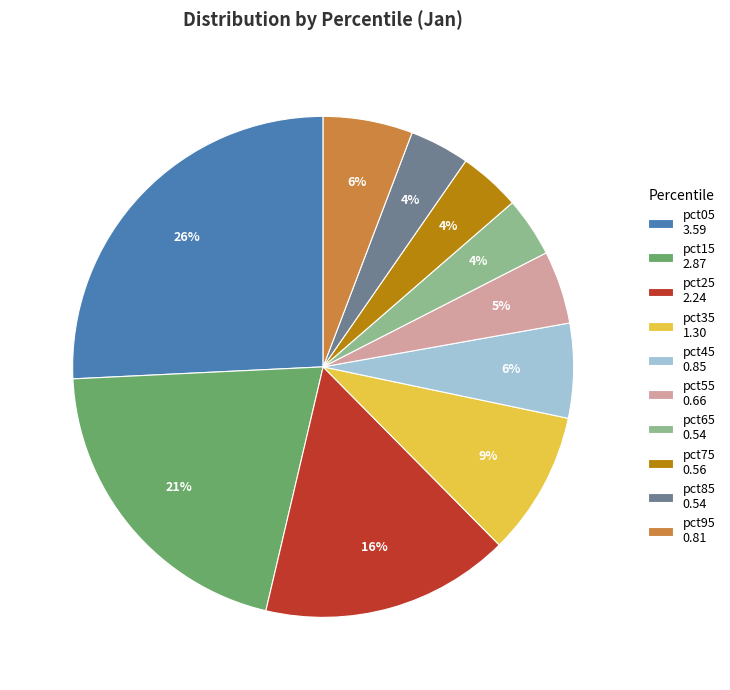

Is there any slice that represents more than half of the pie?

No